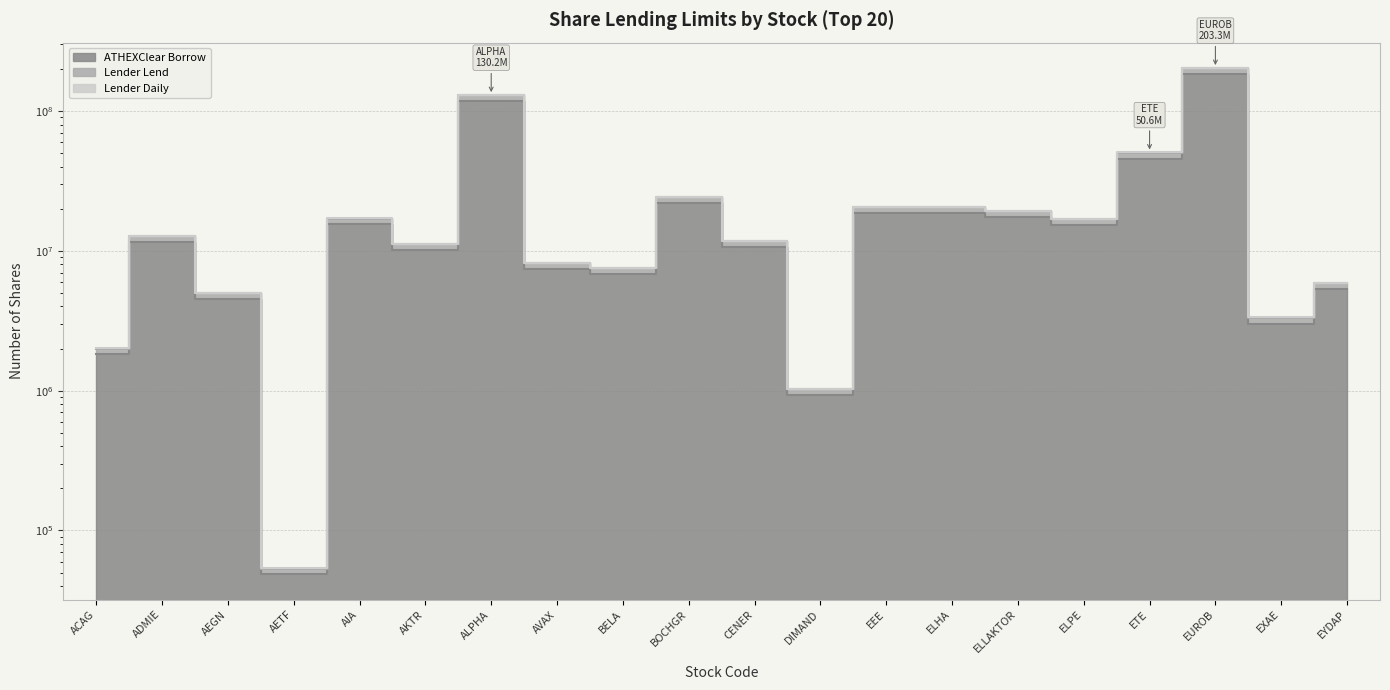

What are all the series names shown in the legend?

ATHEXClear Borrow, Lender Lend, Lender Daily